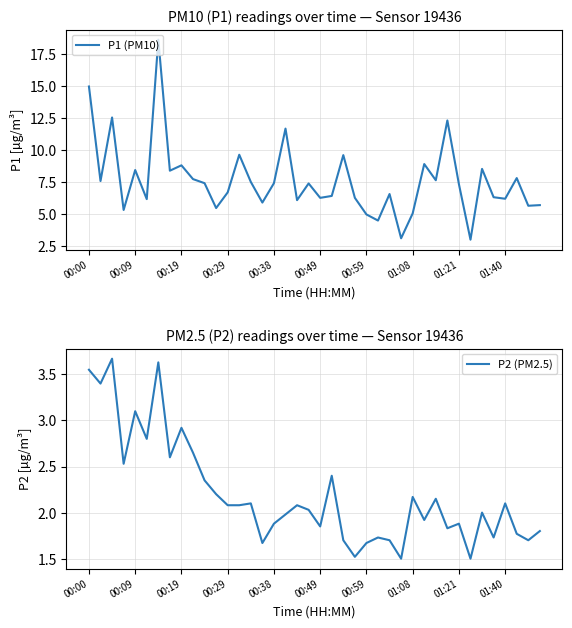

Where does the P1 (PM10) series first go above 7?

00:00